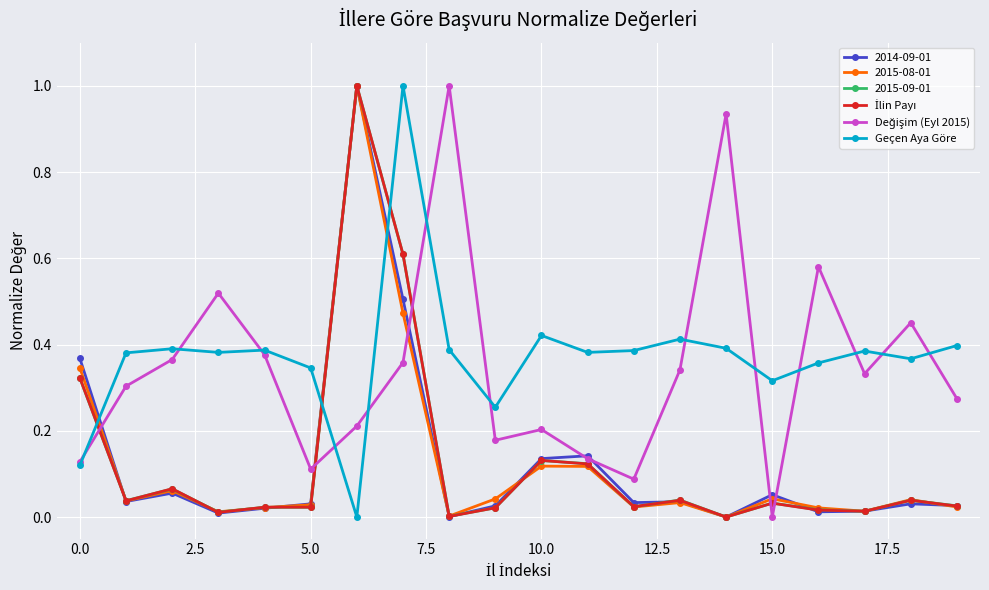

What is the greatest value displayed?

1.0